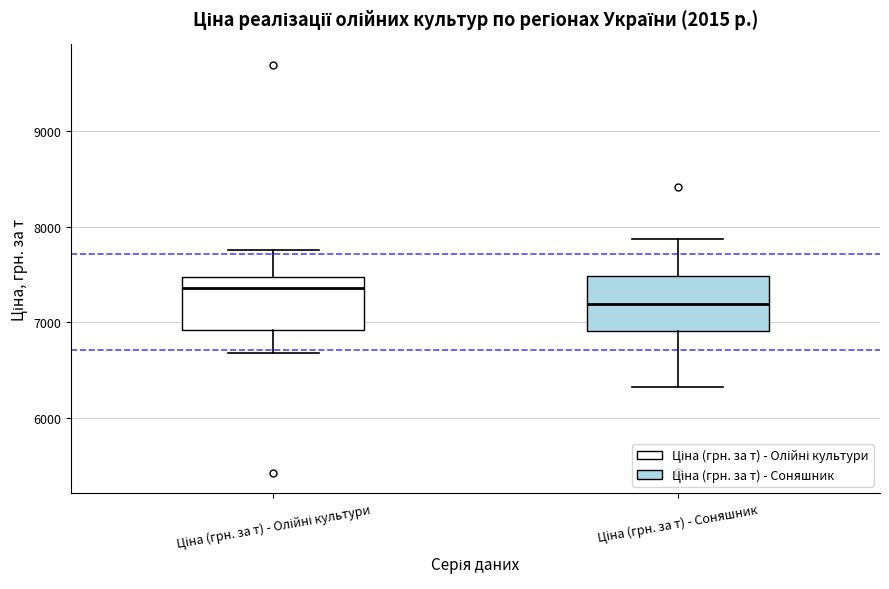

Reading left to right, read every box against the y-axis: the position of its median line, the range the box covers, and the ends of its whiskers. The values are not printed on the chart, so give them approximately, as read against the axis.

Ціна (грн. за т) - Олійні культури: median 7400, box 6900 to 7500, whiskers 6700 to 7800
Ціна (грн. за т) - Соняшник: median 7200, box 6900 to 7500, whiskers 6300 to 7900